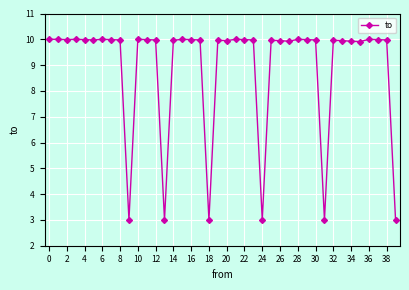

What is the value of the 13th point from the left?

10.0